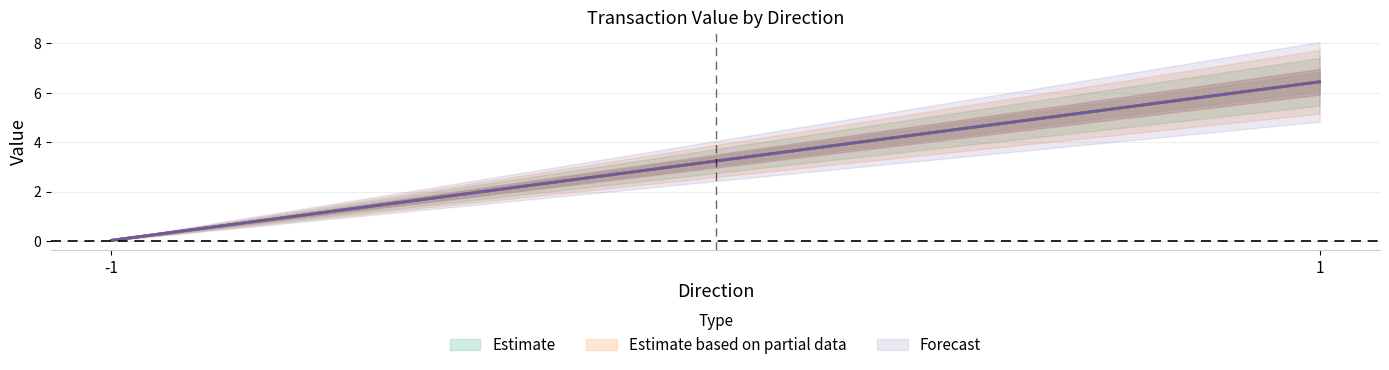

At how many categories does at least one series exceed 2?

1